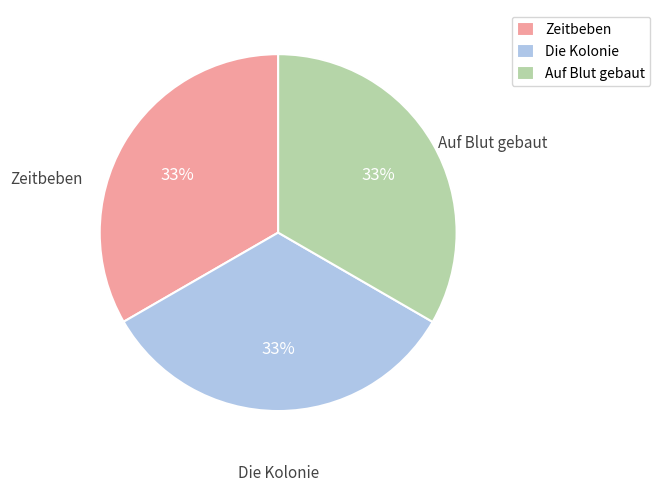

Approximately how many times larger is the value at Die Kolonie compared to Zeitbeben?

1.0